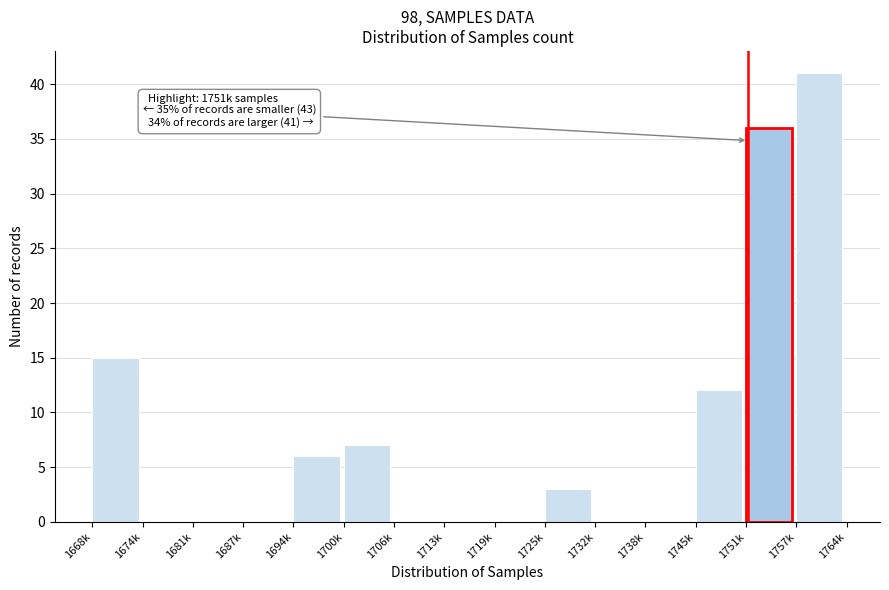

Reading right to left, list all the values displayed in this chart.

1757k=41	1751k=36	1745k=12	1738k=0	1732k=0	1725k=3	1719k=0	1713k=0	1706k=0	1700k=7	1694k=6	1687k=0	1681k=0	1674k=0	1668k=15